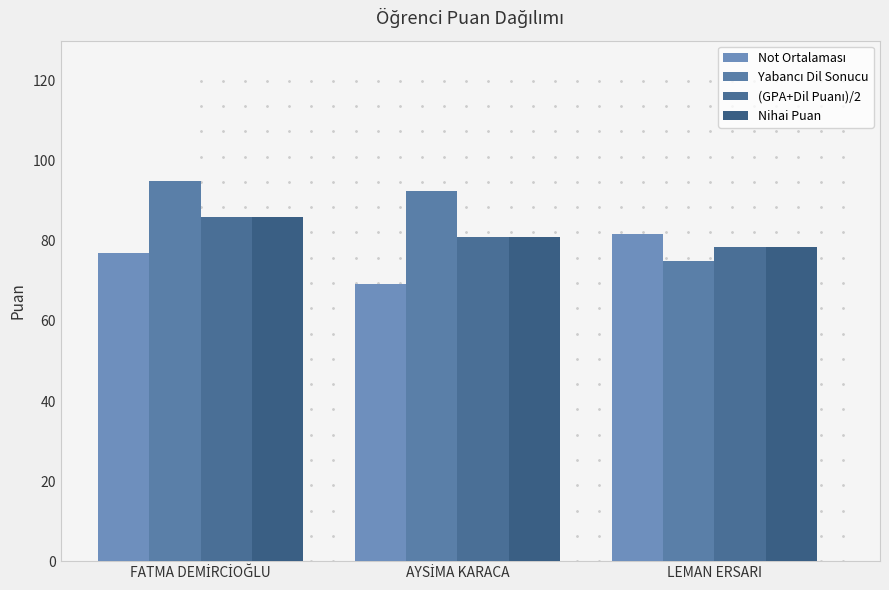

Reading left to right, what are all the values shown in this chart?

Not Ortalaması: 76.9	69.2	81.8
Yabancı Dil Sonucu: 95.0	92.5	75.0
(GPA+Dil Puanı)/2: 86.0	80.8	78.4
Nihai Puan: 86.0	80.8	78.4